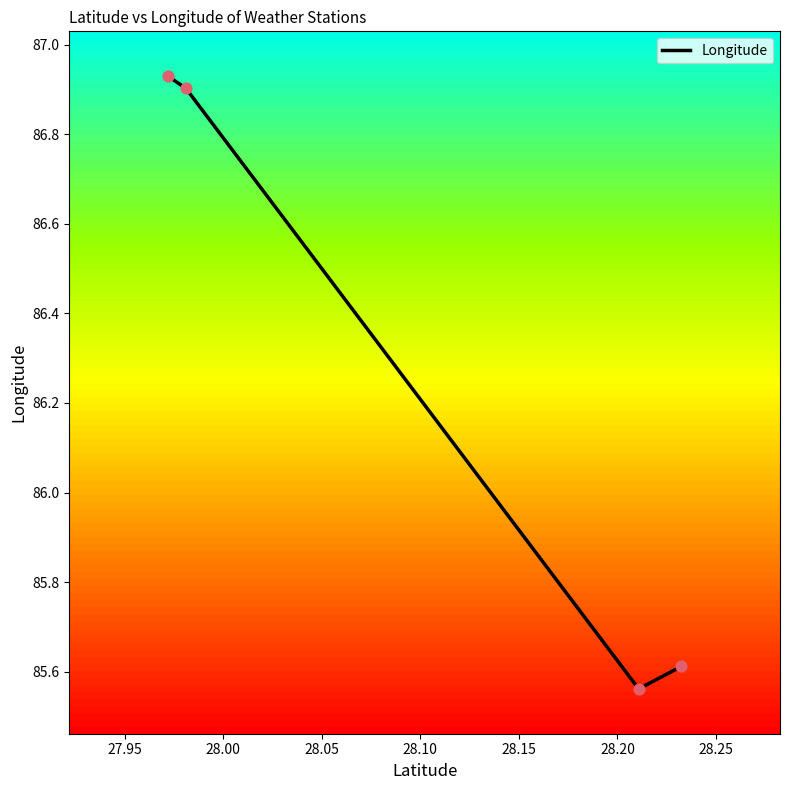

What is the average value?

86.3